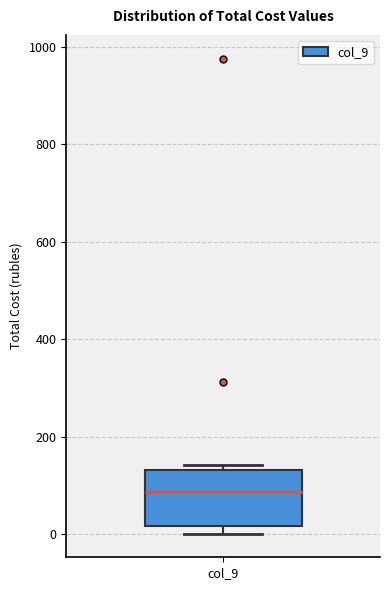

Where does the median line of the box for col_9 sit on the y-axis? The values are not printed on the chart, so give them approximately, as read against the axis.

80